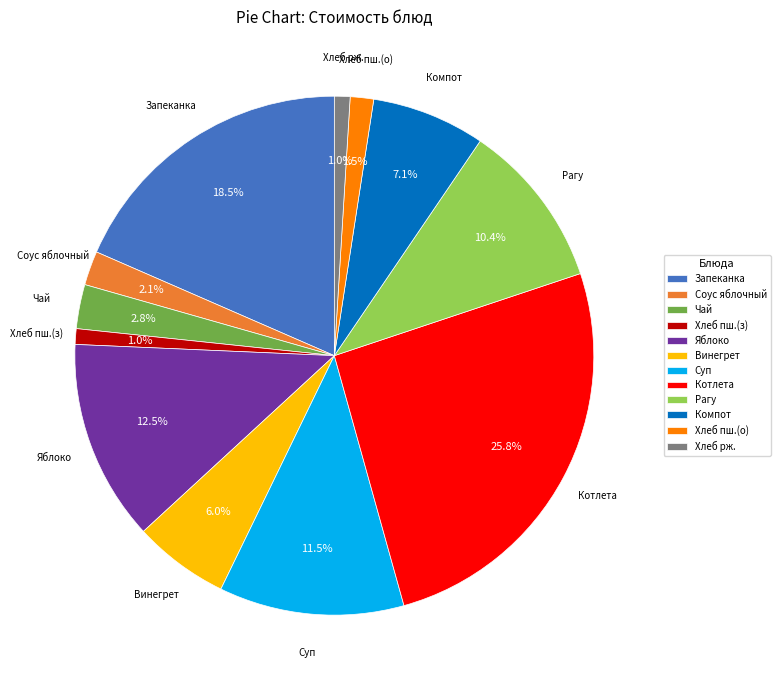

What is the ratio of the value at Запеканка to the value at Компот?

2.6